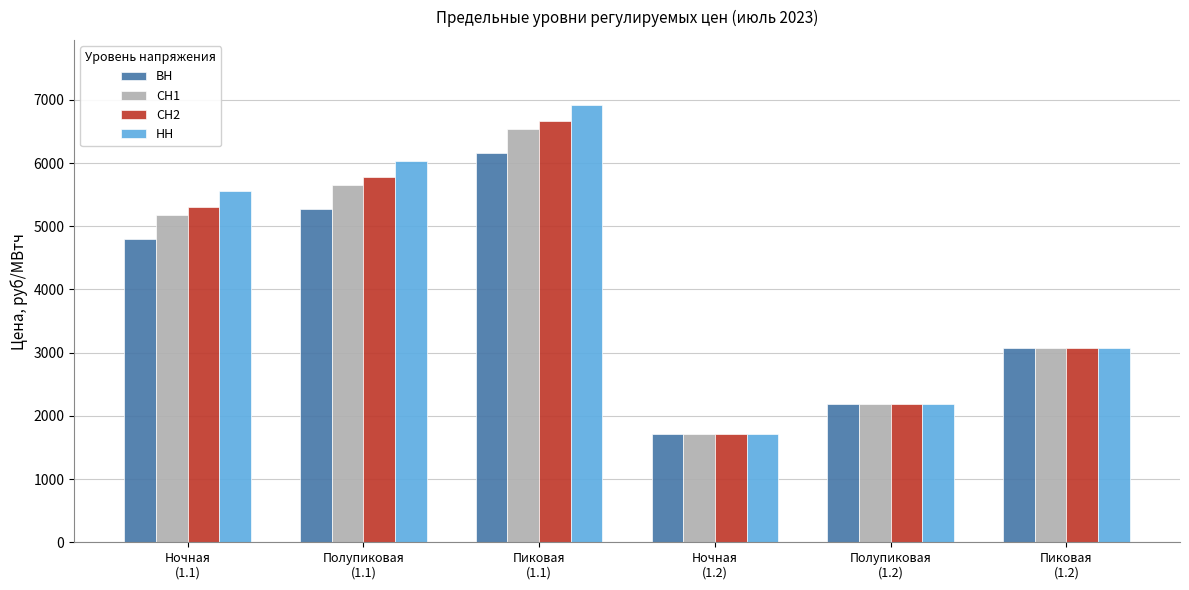

What is the sum of all СН2 values?

24693.8